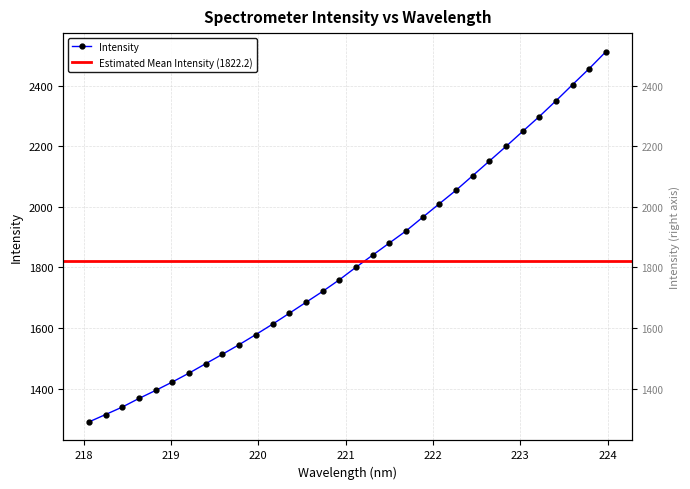

What is the label of the 28th point from the left?

223.2172